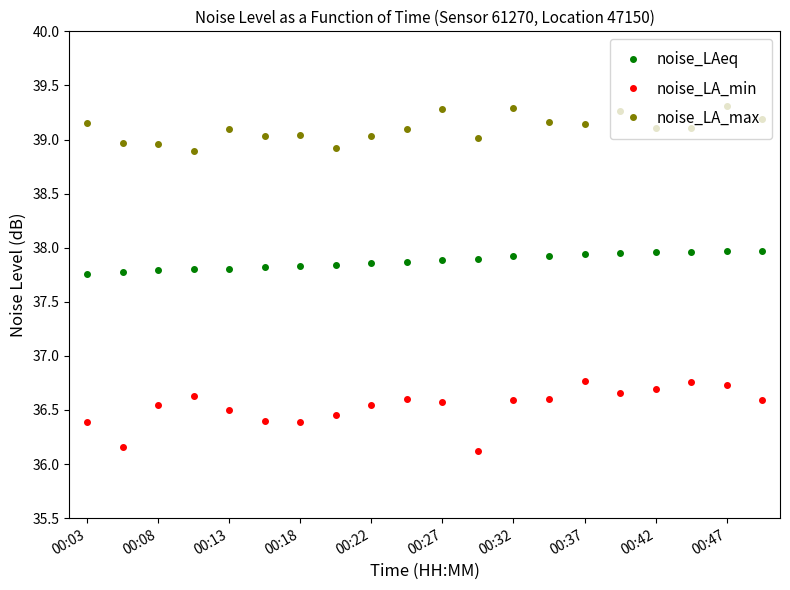

List the series in order of their overall mean, lowest first.

noise_LA_min, noise_LAeq, noise_LA_max